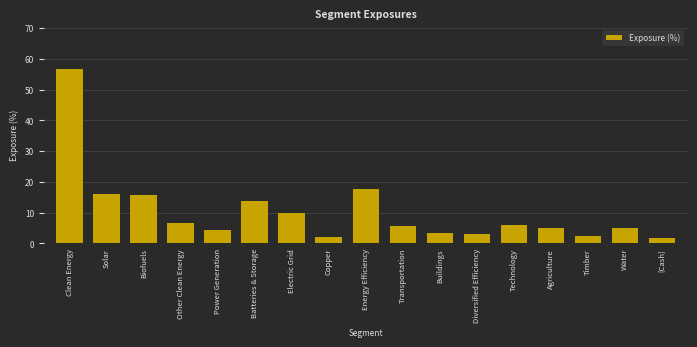

Approximately how many times larger is the value at Timber compared to Transportation?

0.4